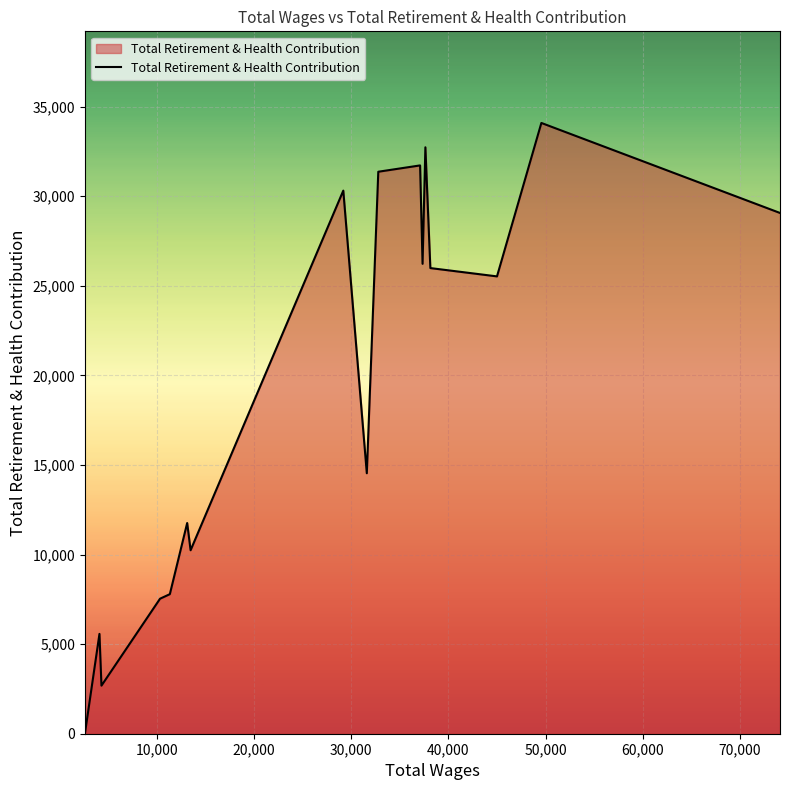

What is the difference between the maximum and minimum values?

34089